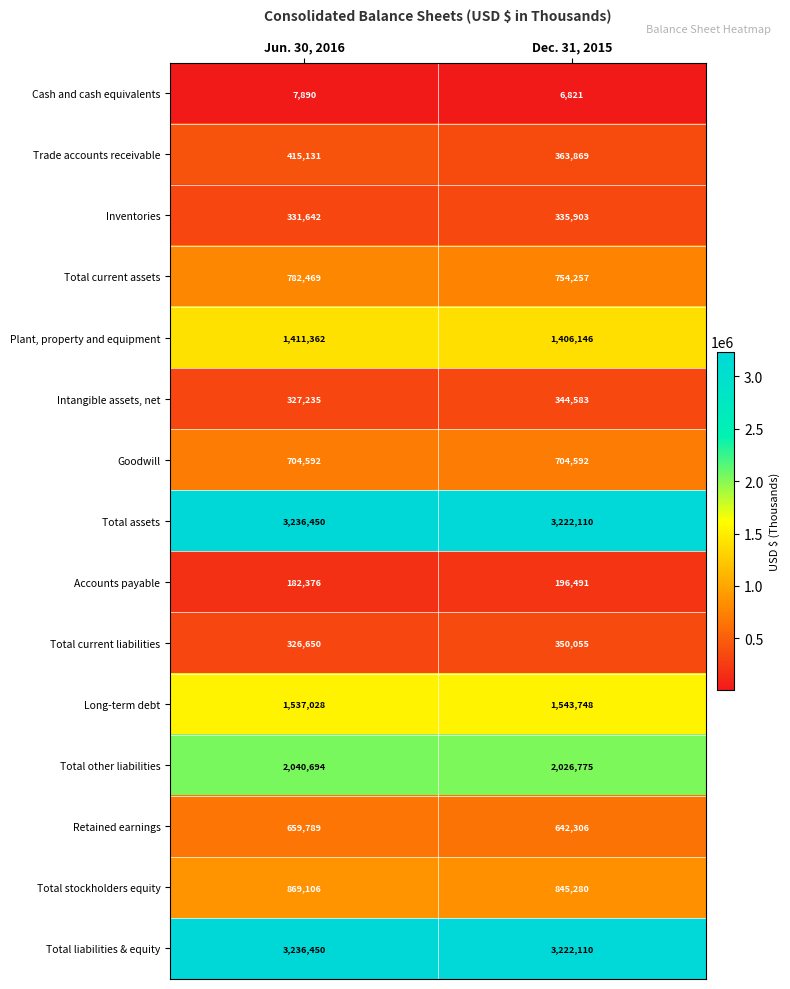

What is the difference between the Intangible assets, net values at Dec. 31, 2015 and Jun. 30, 2016?

17348